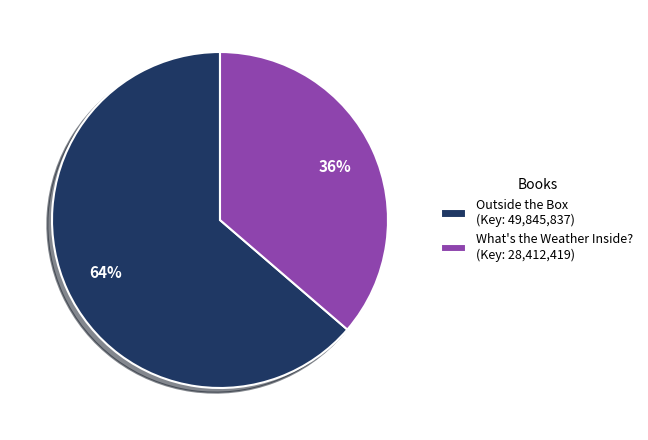

Is it true that What's the Weather Inside? (Key: 28,412,419) is 36% of the pie?

True